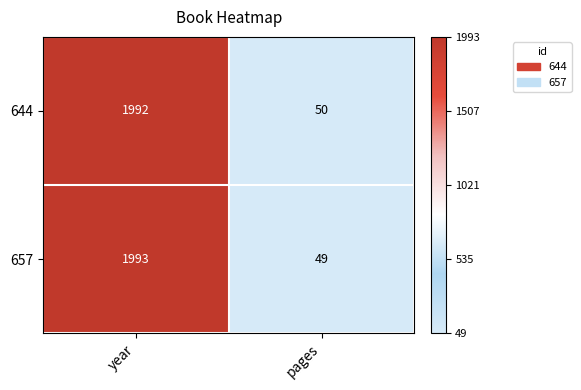

What is the spread (max minus min) of values at year?

1